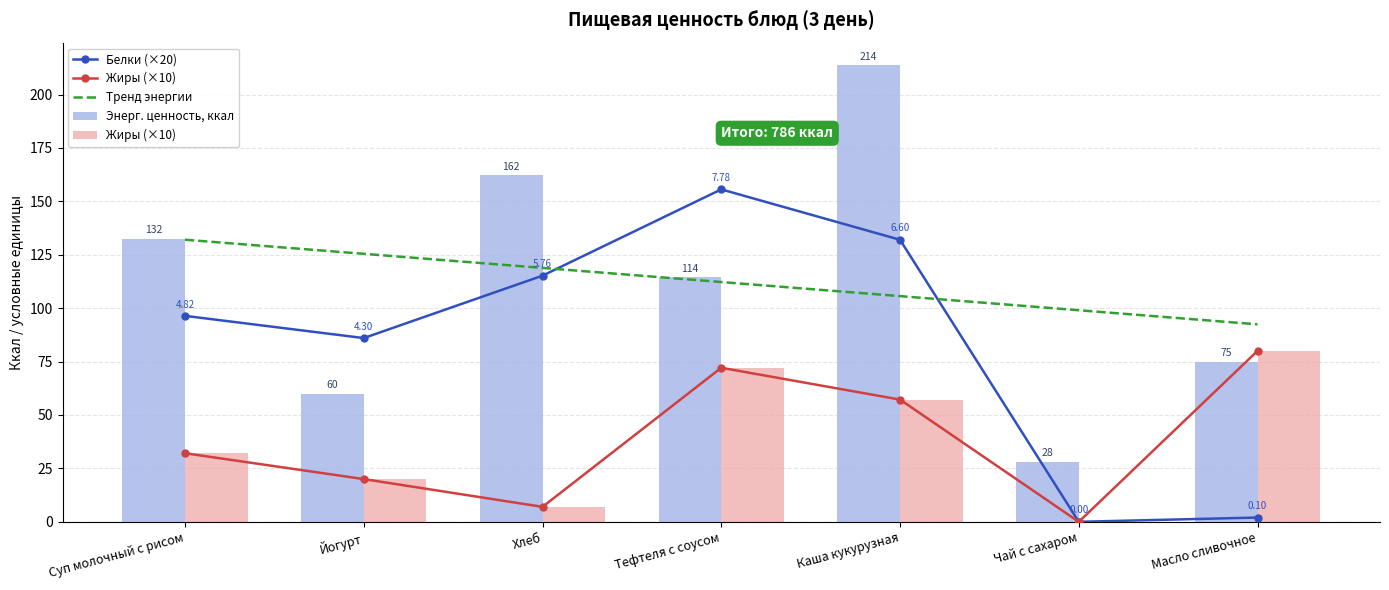

Rank the categories by Белки (×20) value from lowest to highest.

Чай с сахаром, Масло сливочное, Йогурт, Суп молочный с рисом, Хлеб, Каша кукурузная, Тефтеля с соусом